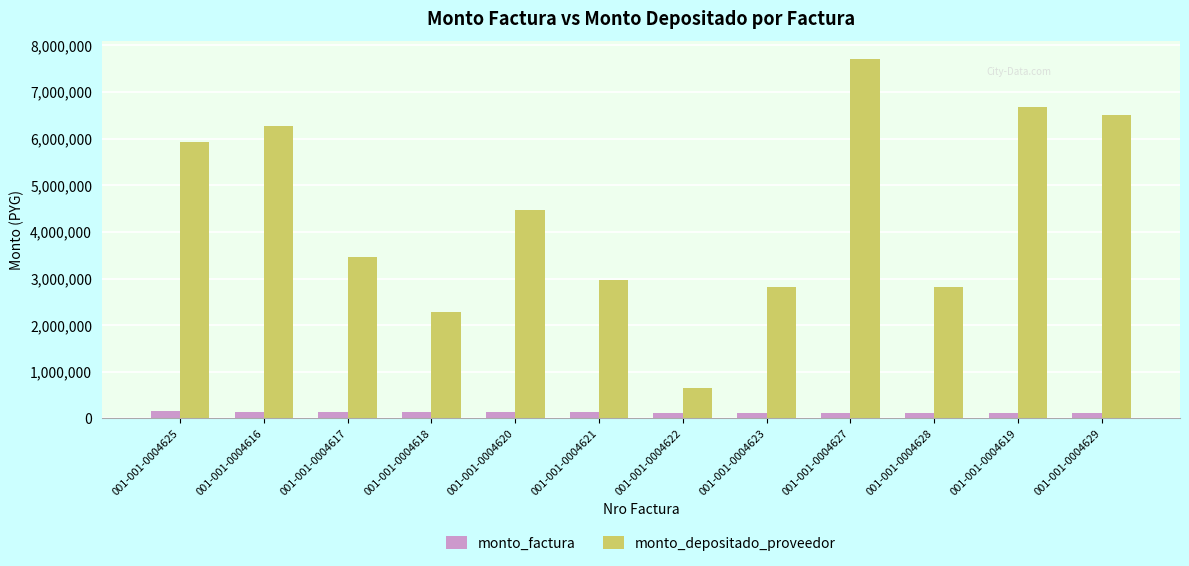

What is the total value across all series at 001-001-0004629?

6613613